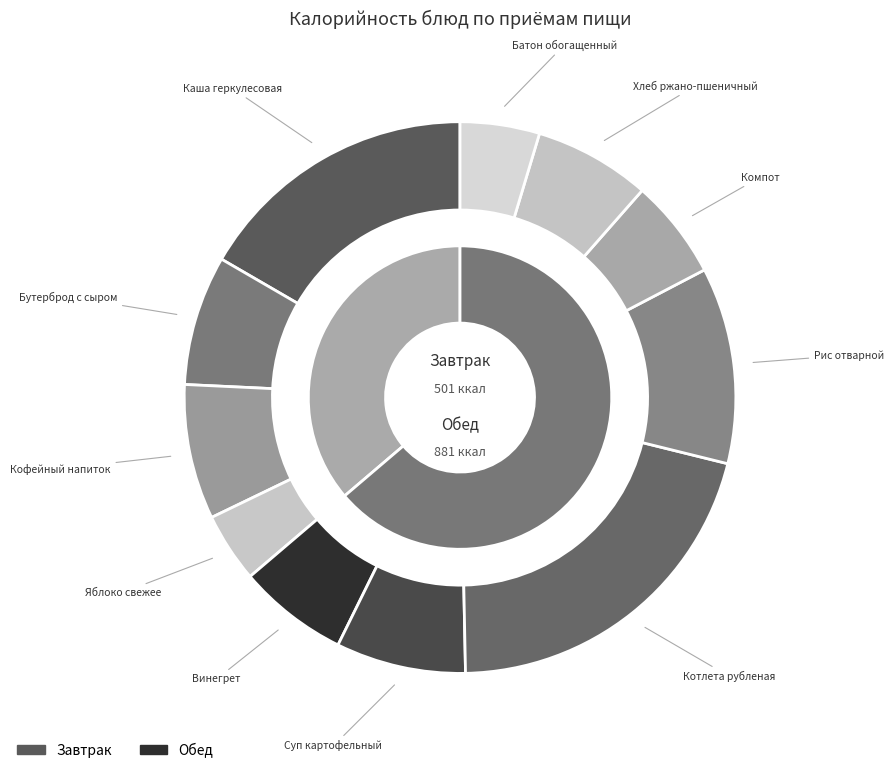

To the nearest percent, what is the difference between the Котлета рубленая and Суп картофельный slice percentages?

13%